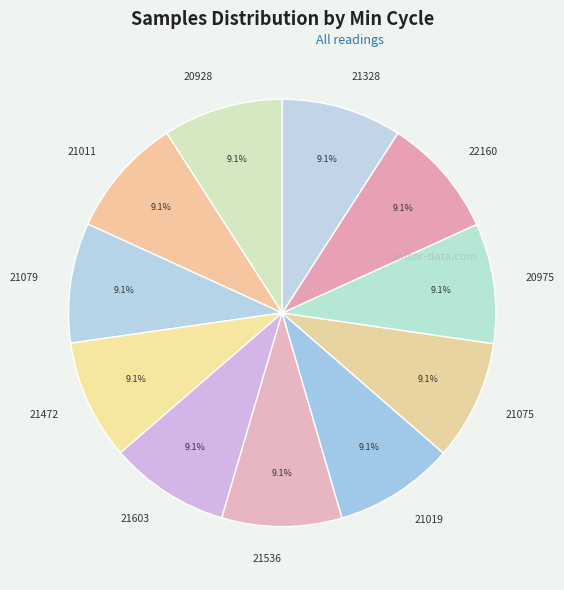

Count the number of slices in the pie.

11